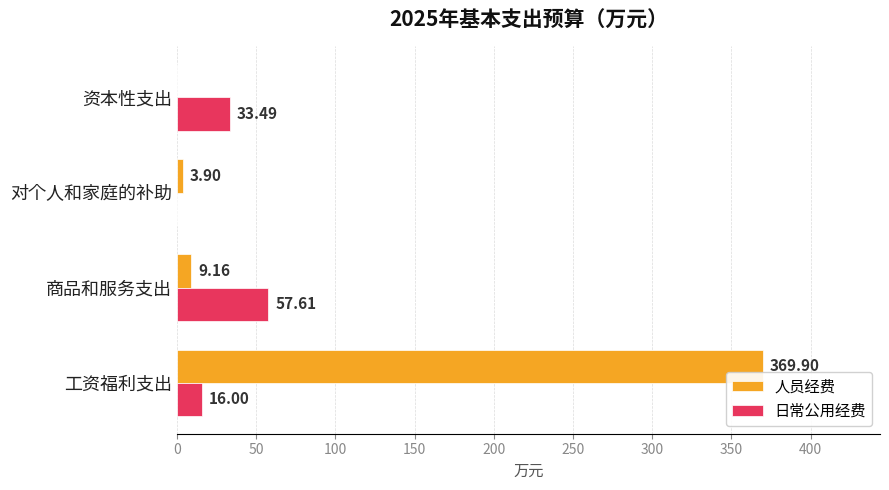

Which series has the largest range (max minus min)?

人员经费